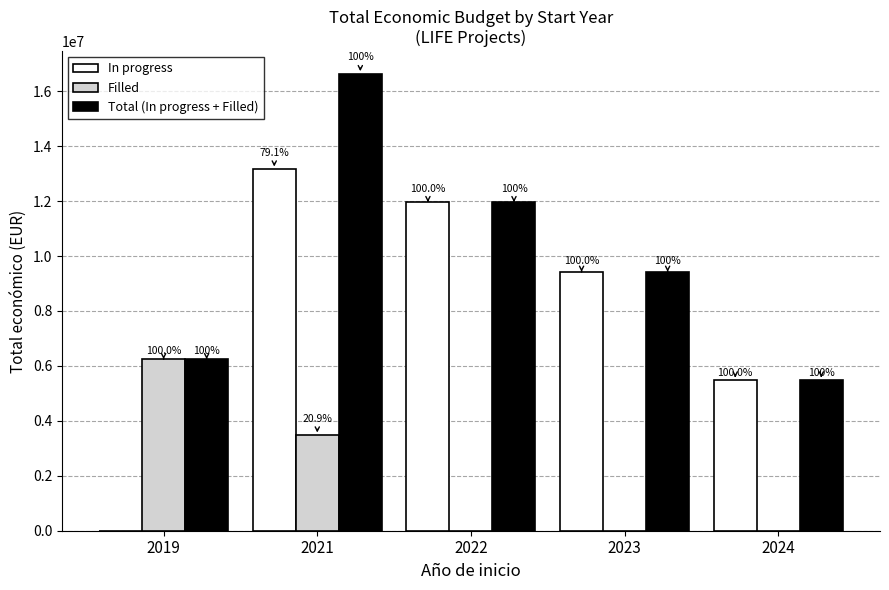

The Total (In progress + Filled) series shows 4365474 at 2019. True or false?

False